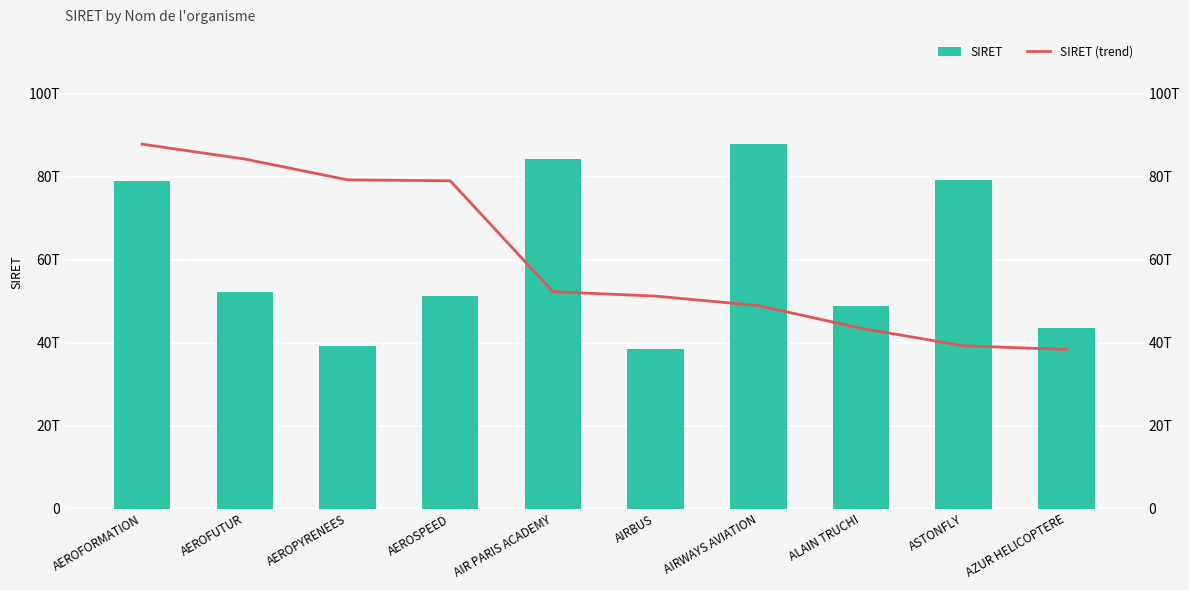

What is the total value across all series at AIR PARIS ACADEMY?

136518284800038